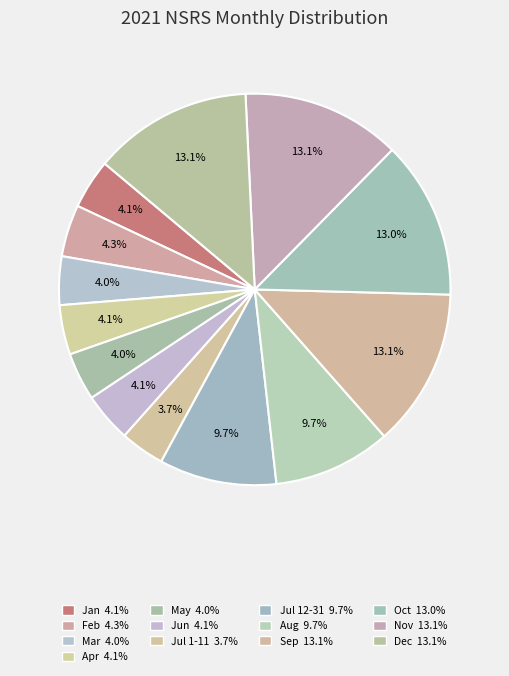

Is it true that Jul 1-11 is 4% of the pie?

True